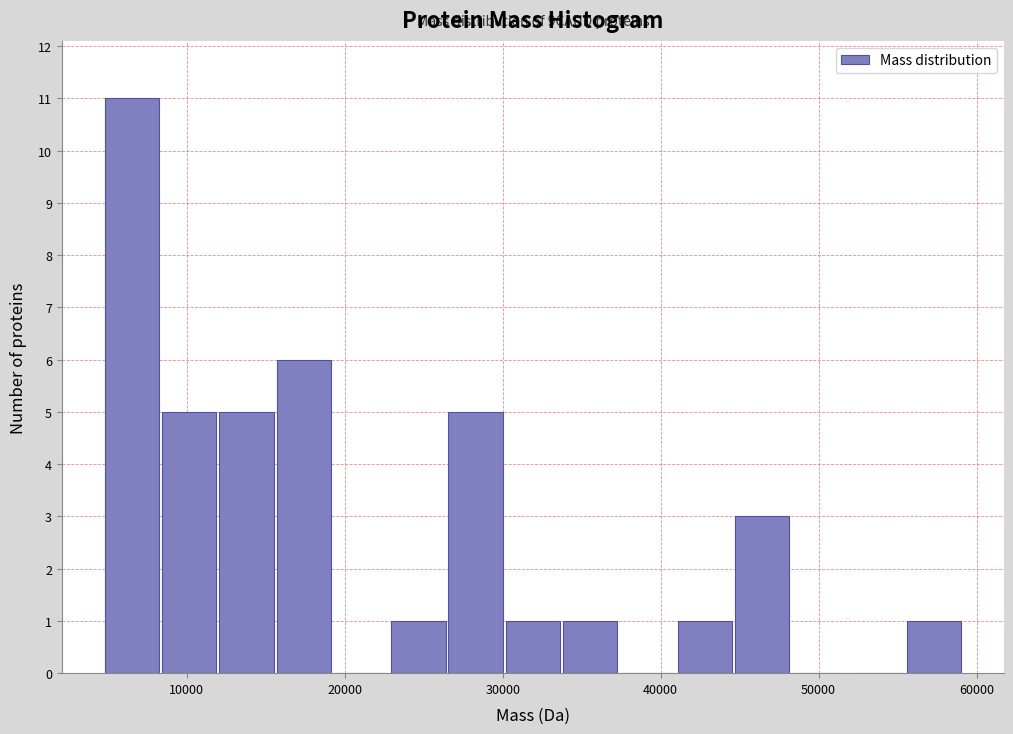

Read against the x-axis, roughly where is the centre of the tallest bar?

7000